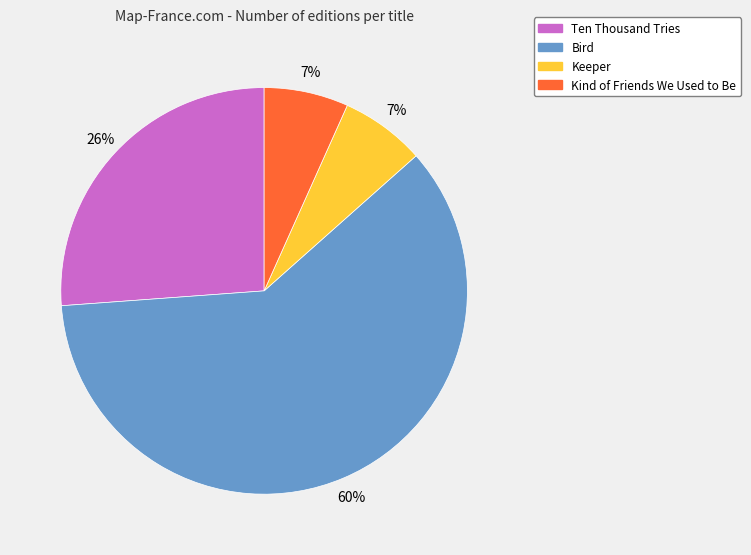

Do Kind of Friends We Used to Be and Ten Thousand Tries together represent more than half of the pie?

No